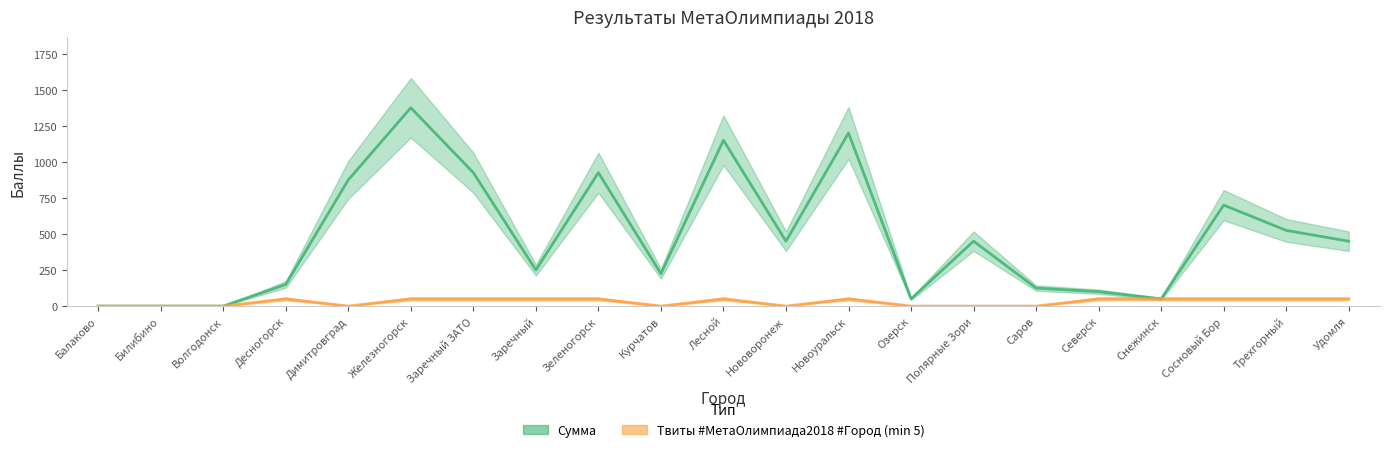

True or false: Сумма and Твиты #МетаОлимпиада2018 #Город (min 5) intersect in this chart.

False